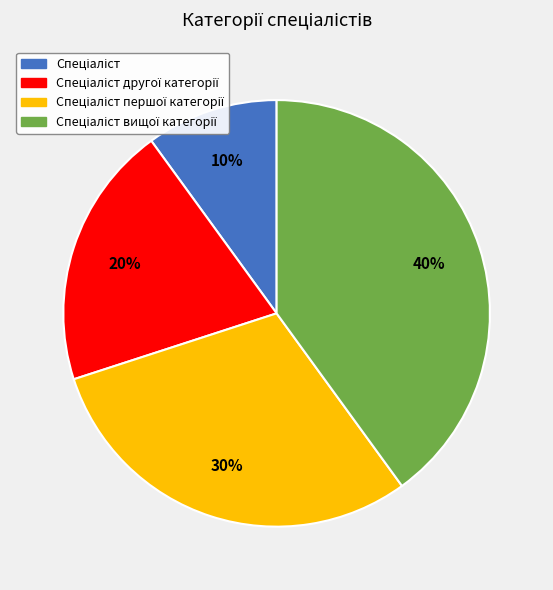

To the nearest percent, what is the average slice percentage?

25%